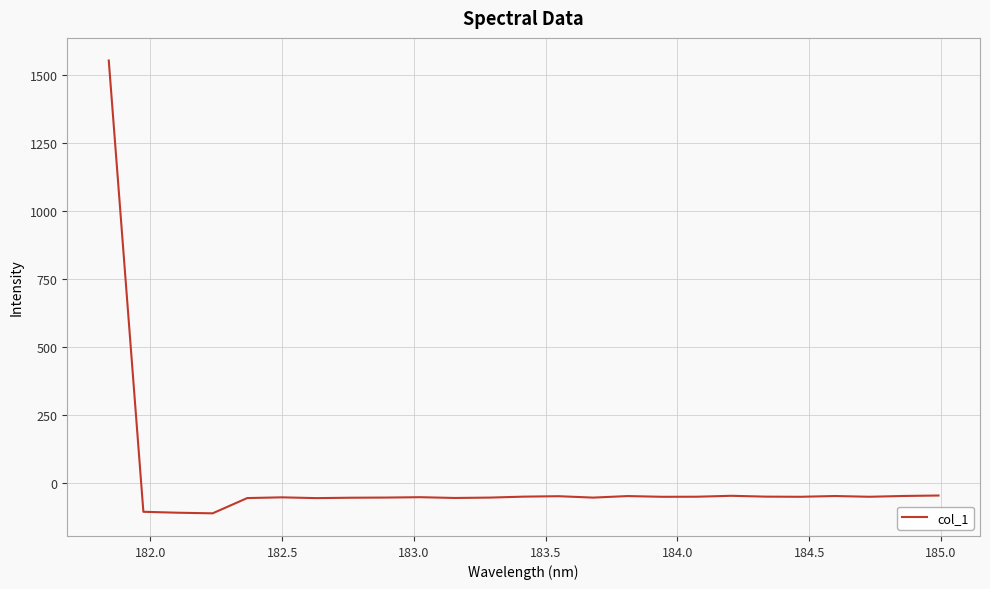

What is the minimum value shown in the chart?

-113.6